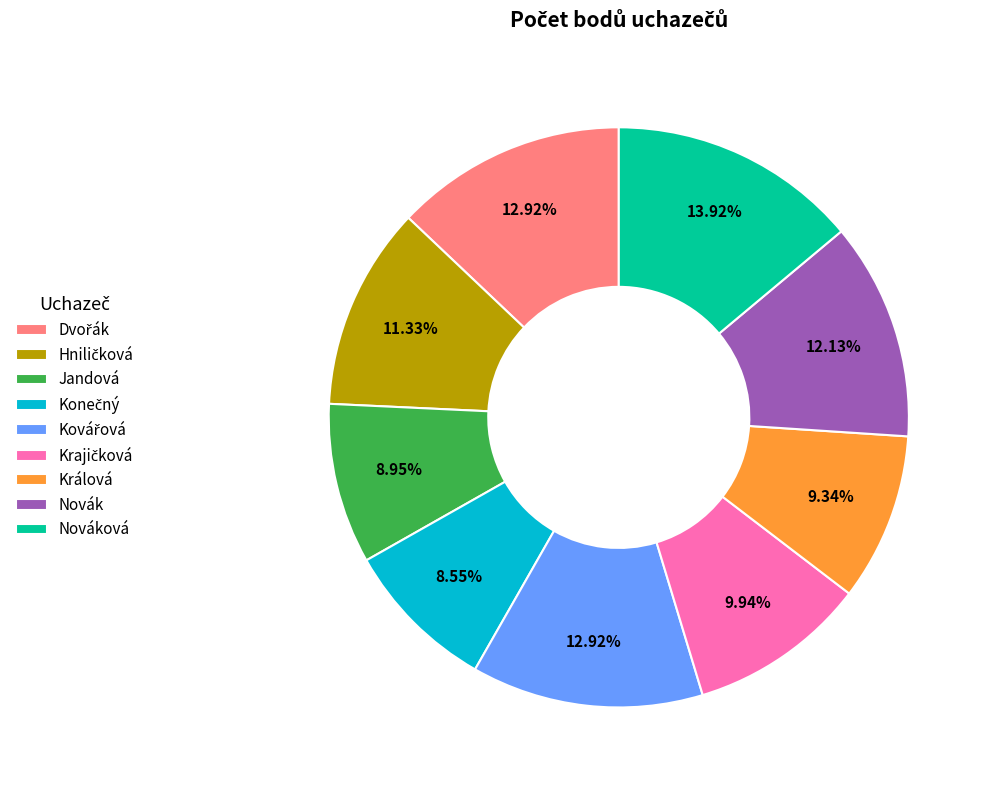

Between Novák and Nováková, which is larger?

Nováková